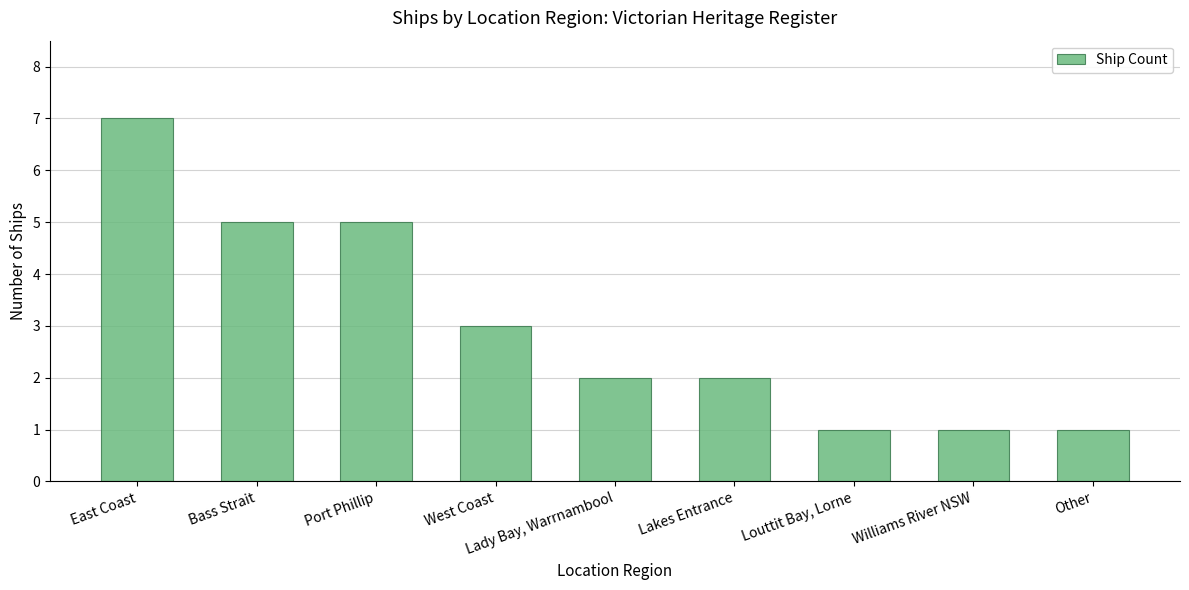

What position from the left is Lakes Entrance?

6